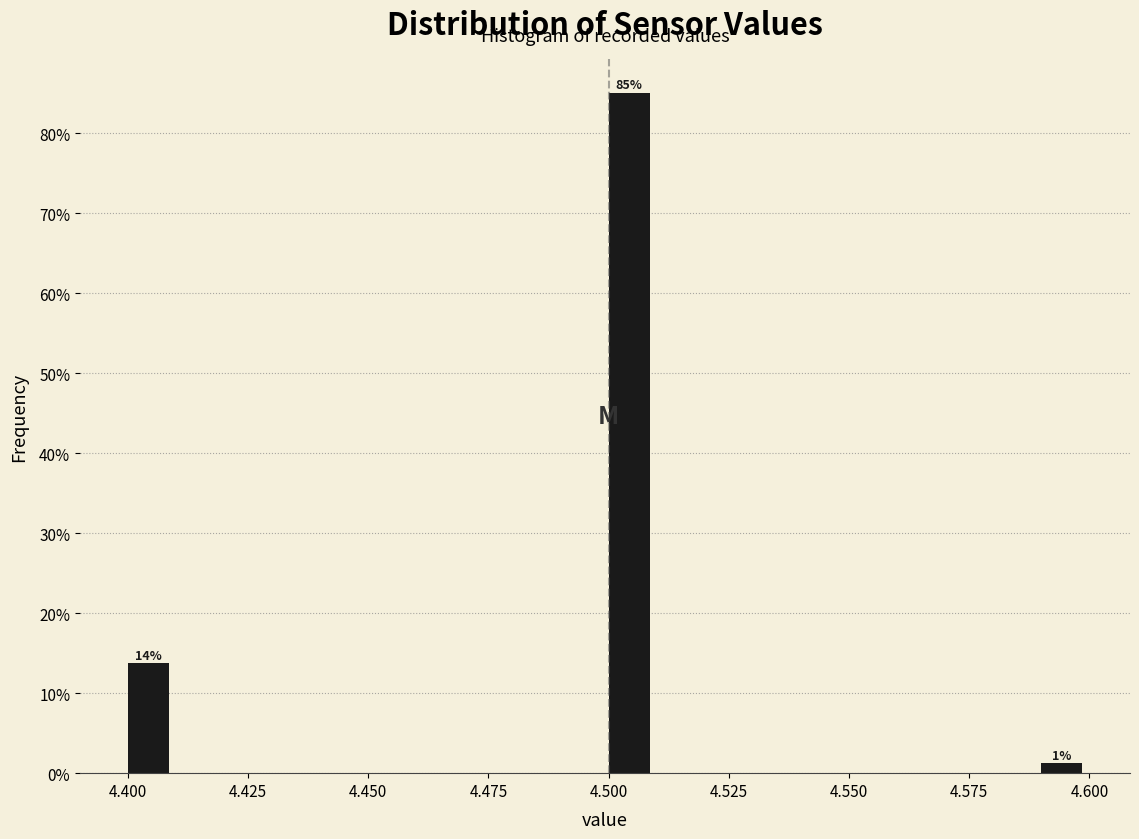

Read against the x-axis, roughly where is the centre of the tallest bar?

4.505